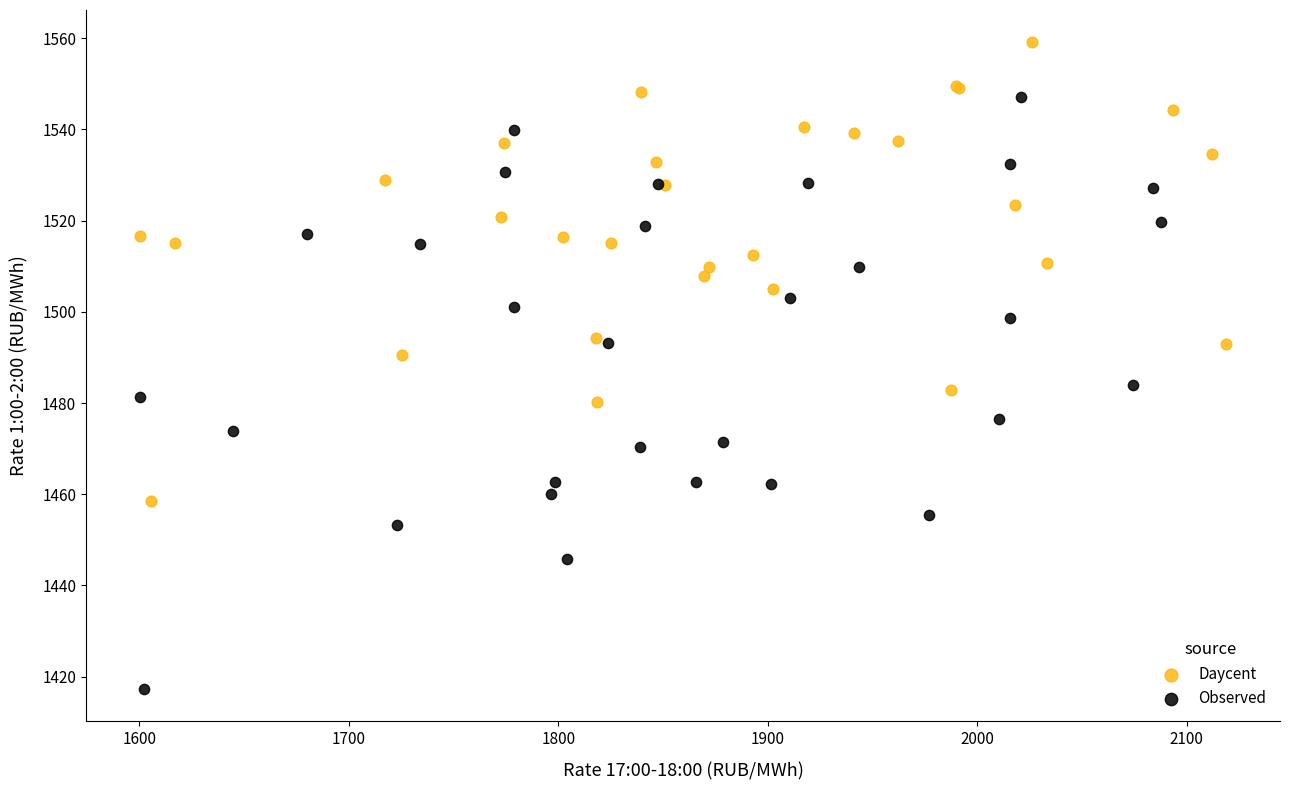

Which series has the widest spread of Y values?

Observed